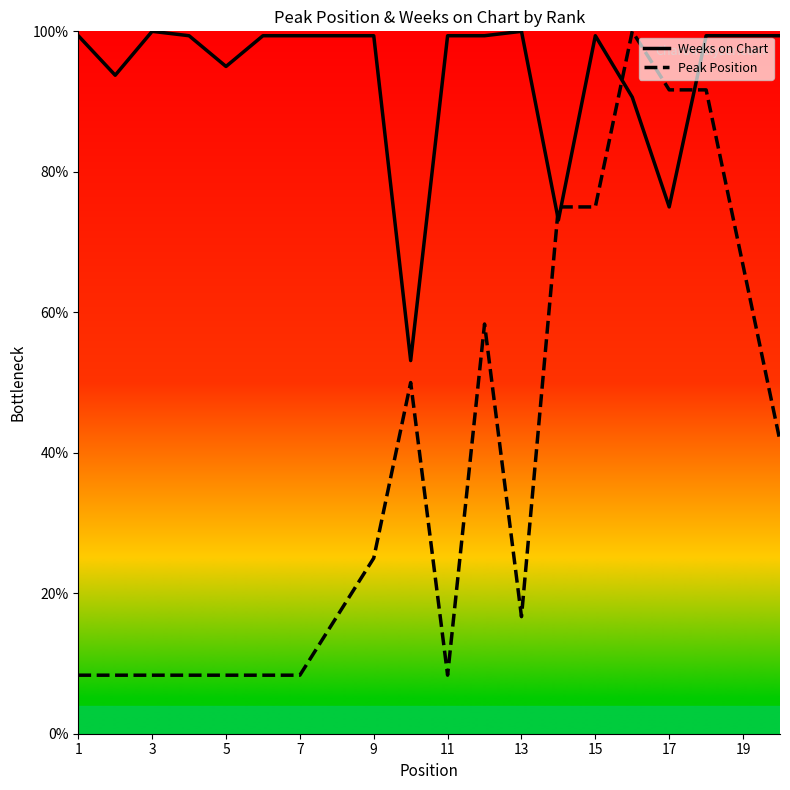

How many intersections are there between Weeks on Chart and Peak Position?

4